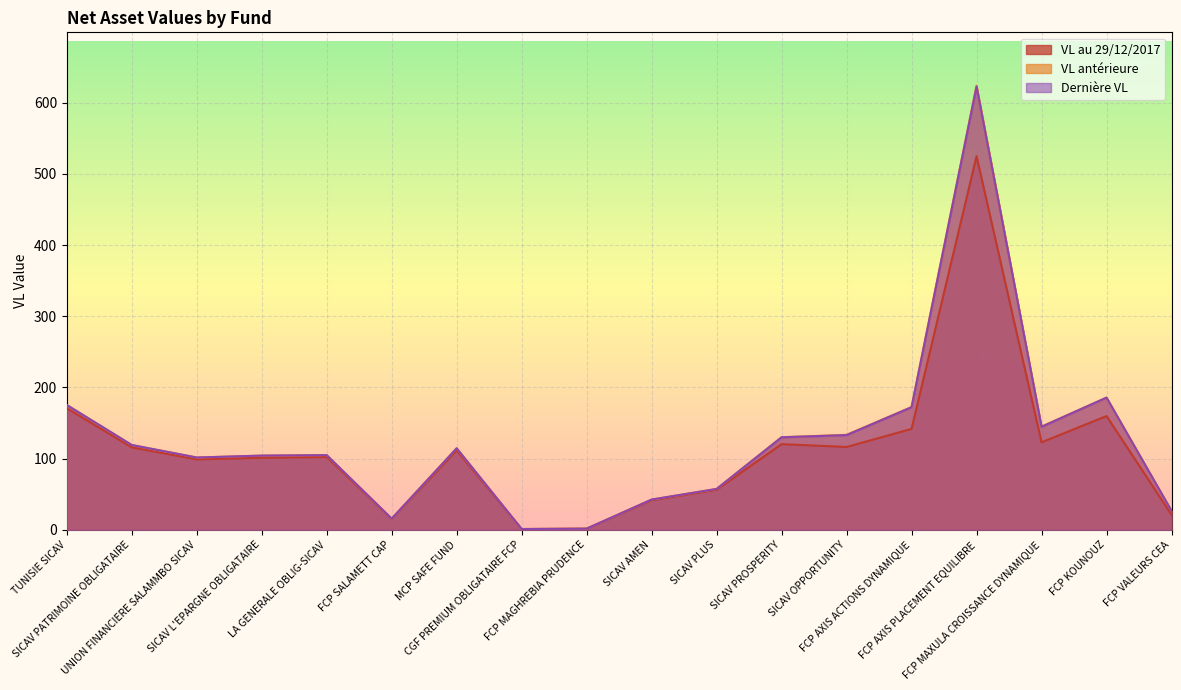

What is the sum of all Dernière VL values?

2253.1